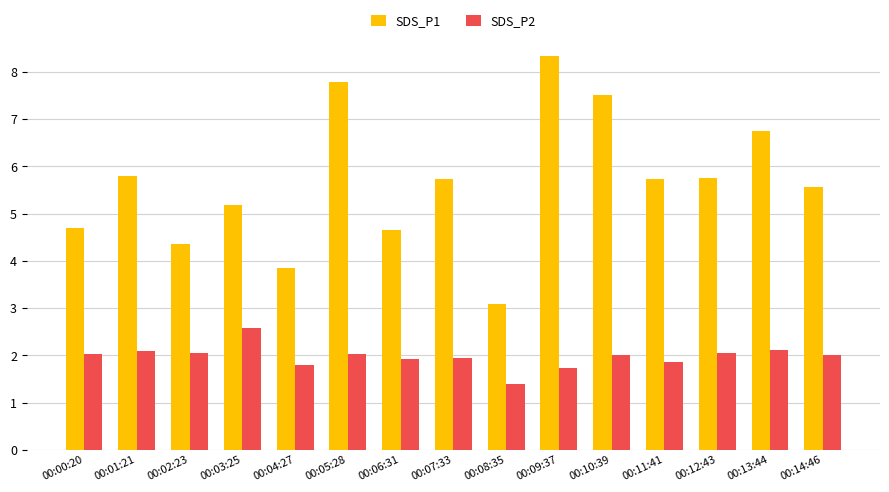

What is the difference between the second highest and second lowest values in the SDS_P2 series?

0.4